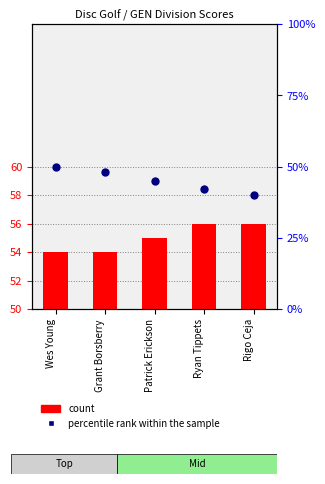

Is the value of percentile rank within the sample at Grant Borsberry greater than the value of count at Grant Borsberry?

Yes